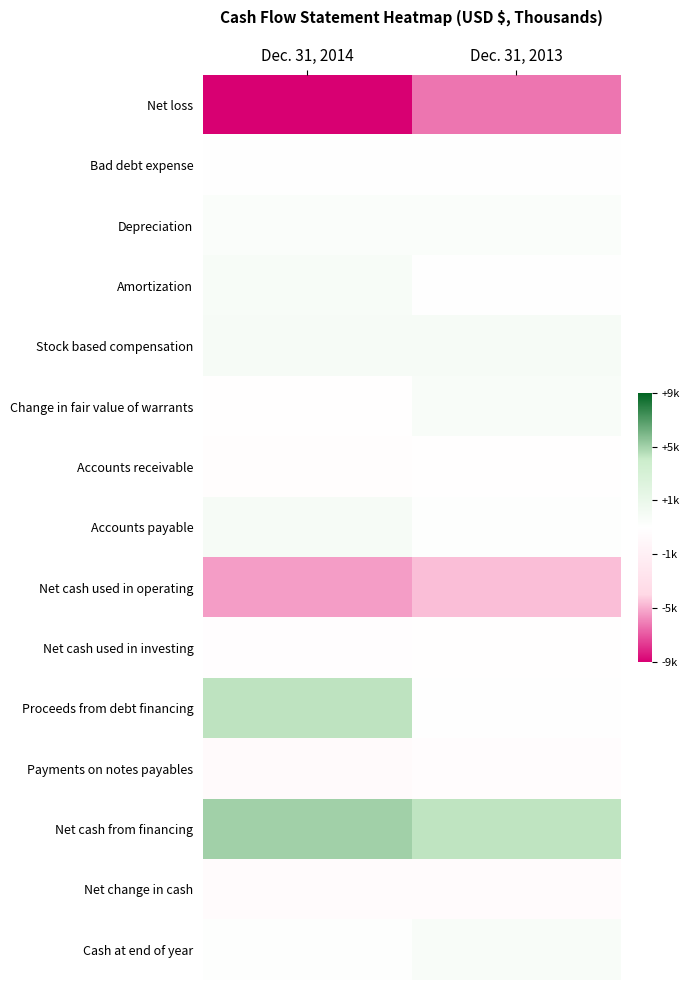

Which label corresponds to the smallest value in the chart?

Dec. 31, 2014